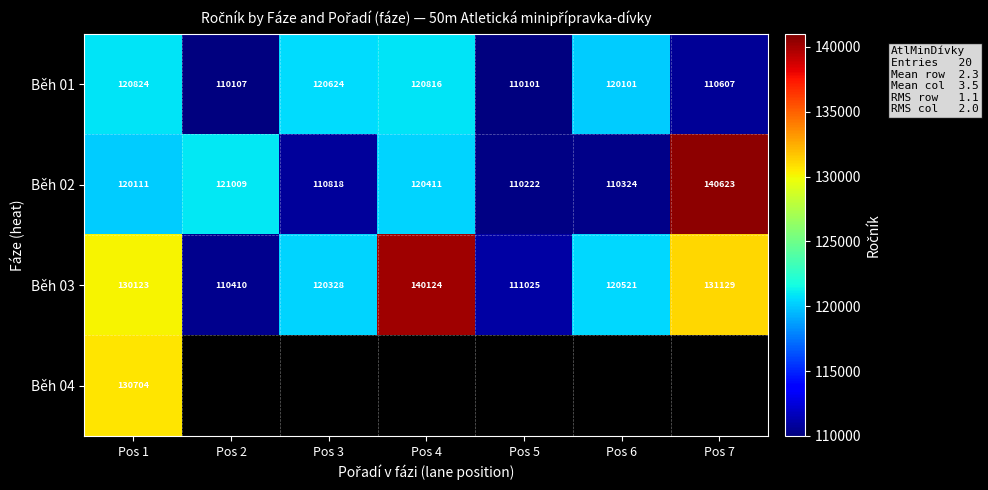

Where is Běh 02 nearest to the value 125422?

Pos 2